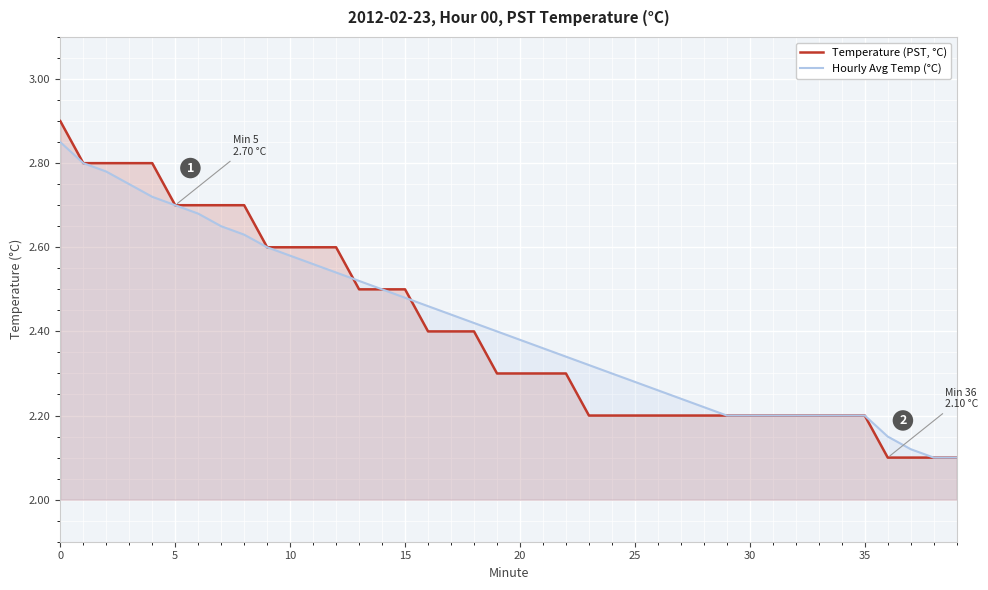

Which series has the largest total across all categories?

Hourly Avg Temp (°C)